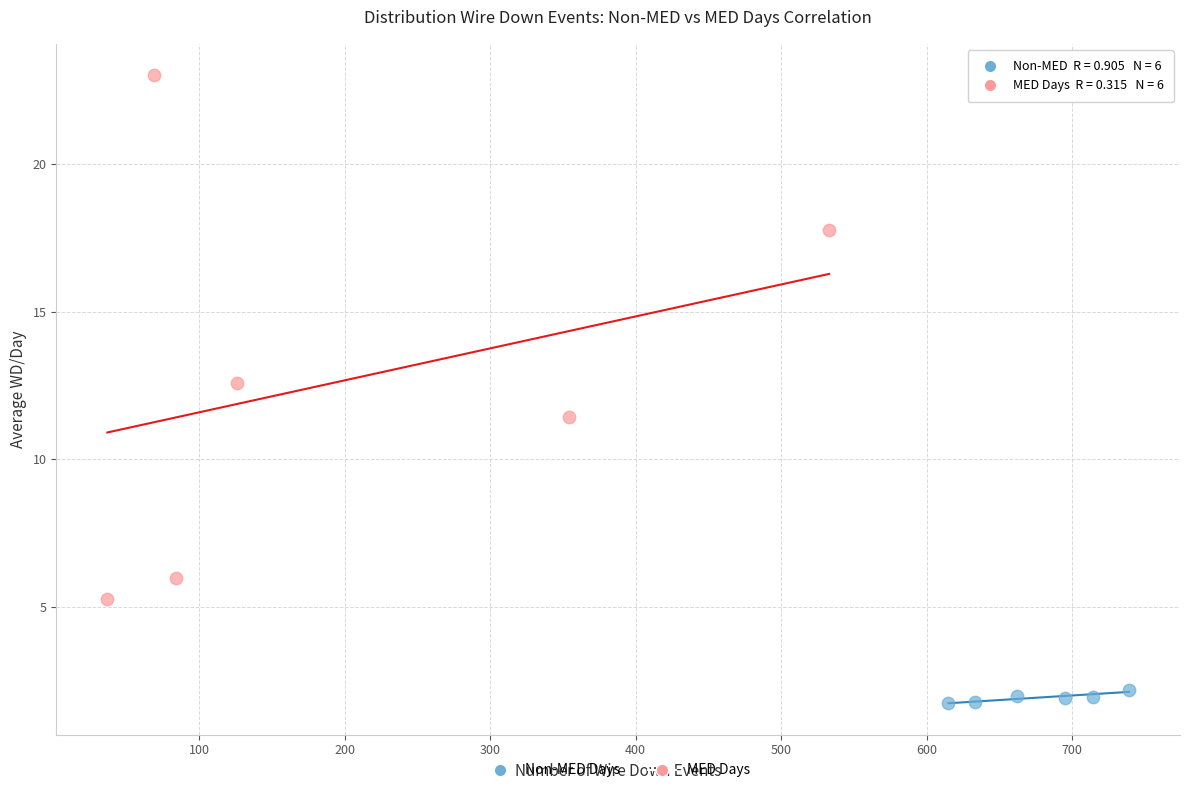

Which series reaches the minimum Y coordinate?

Non-MED Days